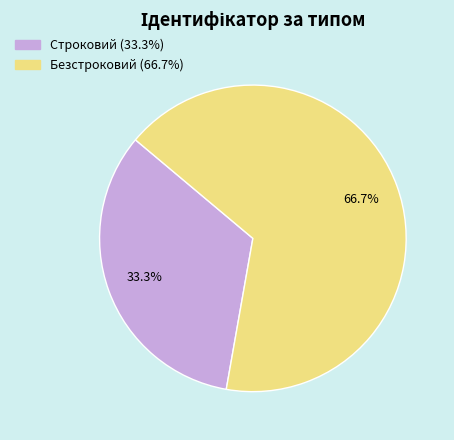

Is it true that Строковий is 33% of the pie?

True